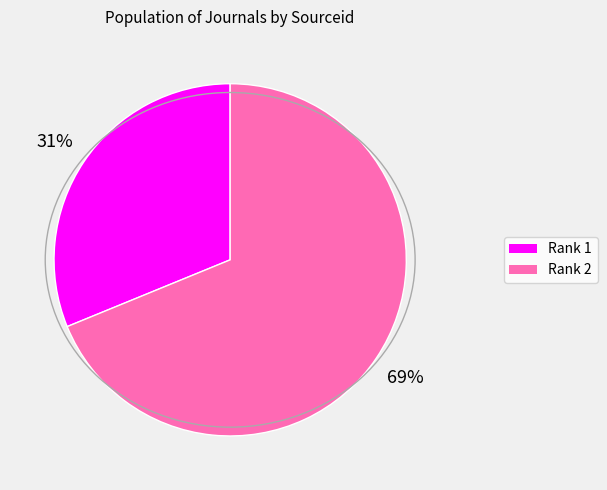

The Rank 1 slice represents 39% of the pie. True or false?

False